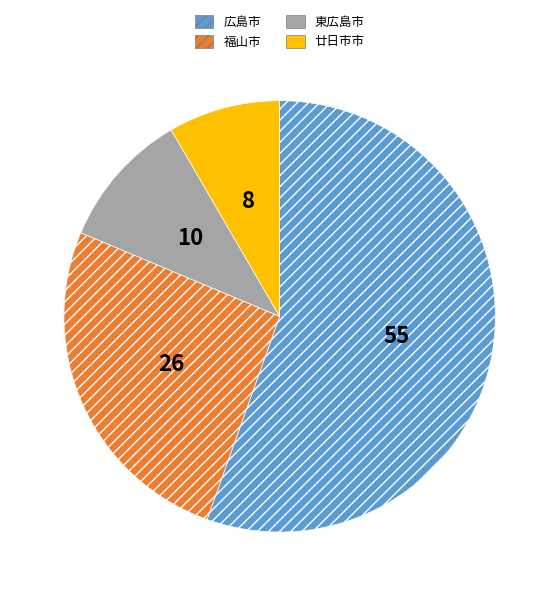

Does any single category account for the majority?

Yes